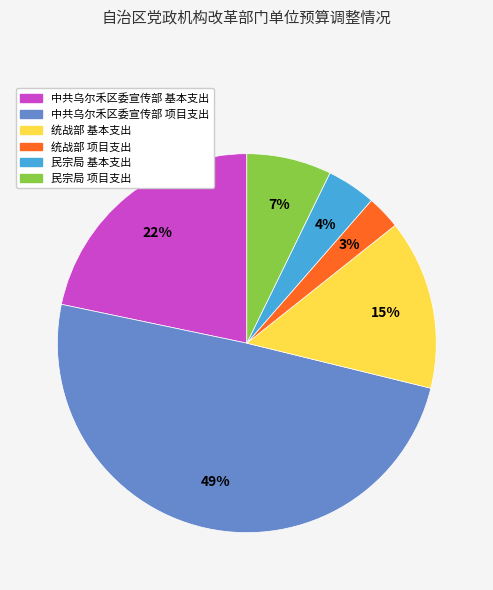

Do 民宗局 项目支出 and 中共乌尔禾区委宣传部 项目支出 together represent more than half of the pie?

Yes